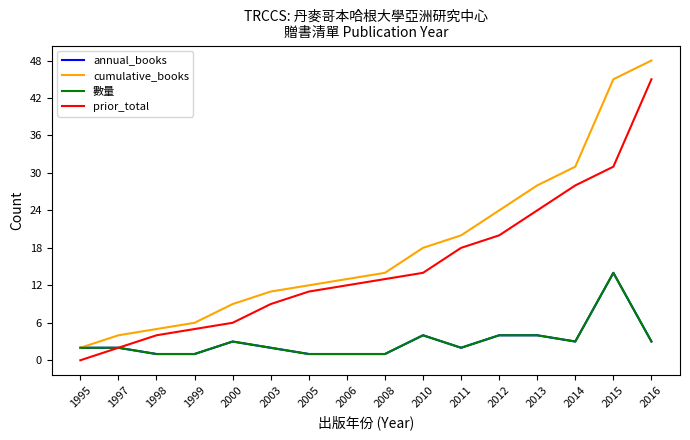

Between 2011 and 2014, which series saw the biggest shift?

cumulative_books